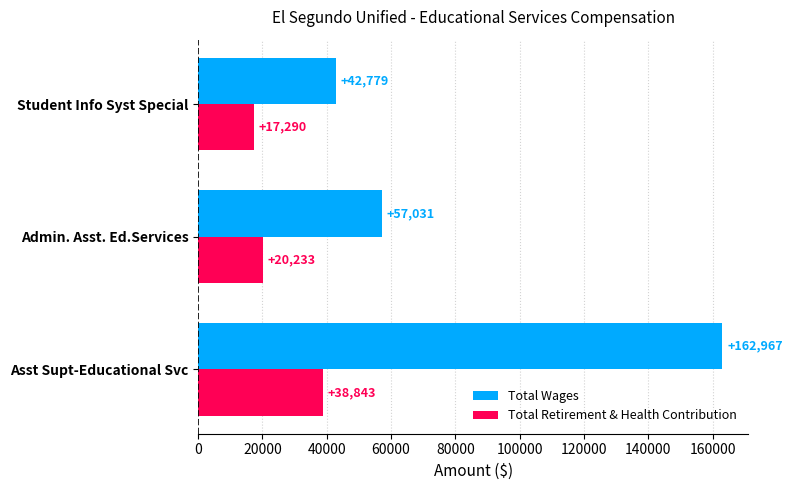

At which category does the chart reach its minimum across all series?

Student Info Syst Special